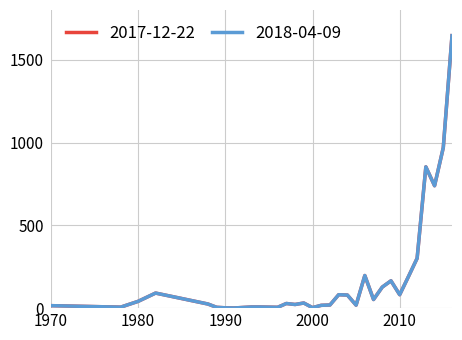

Which label corresponds to the smallest value in the chart?

1991